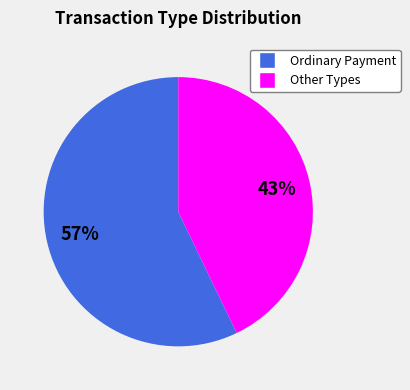

To the nearest percent, what is the difference between the largest and smallest slice percentages?

14%